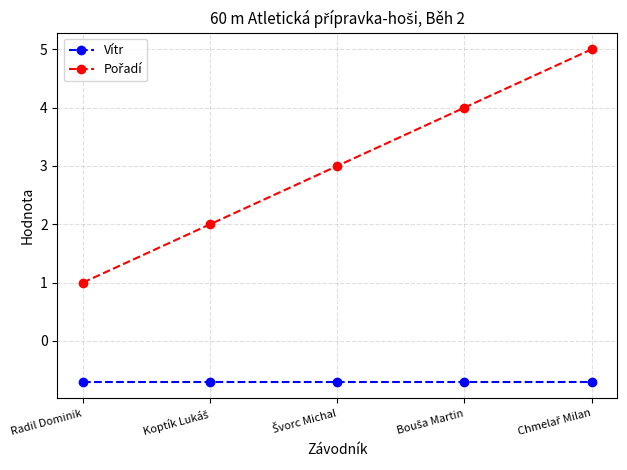

At how many categories does at least one series exceed 0?

5